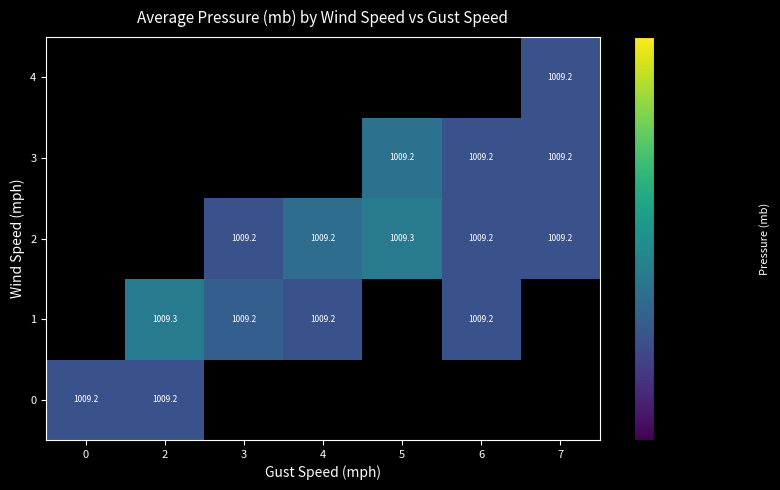

Which has a higher value, 7 or 6?

6